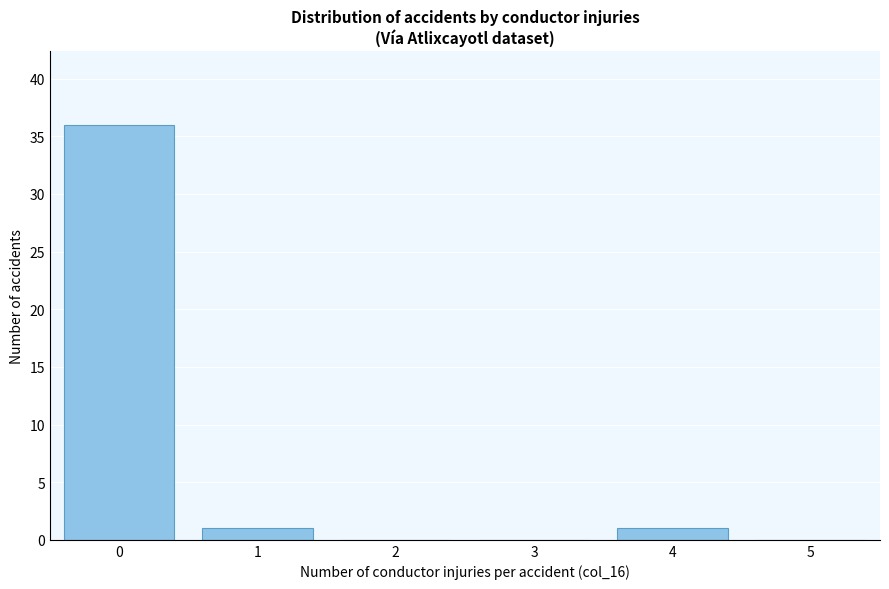

Reading right to left, transcribe all the data shown in this chart.

5=0	4=1	3=0	2=0	1=1	0=36